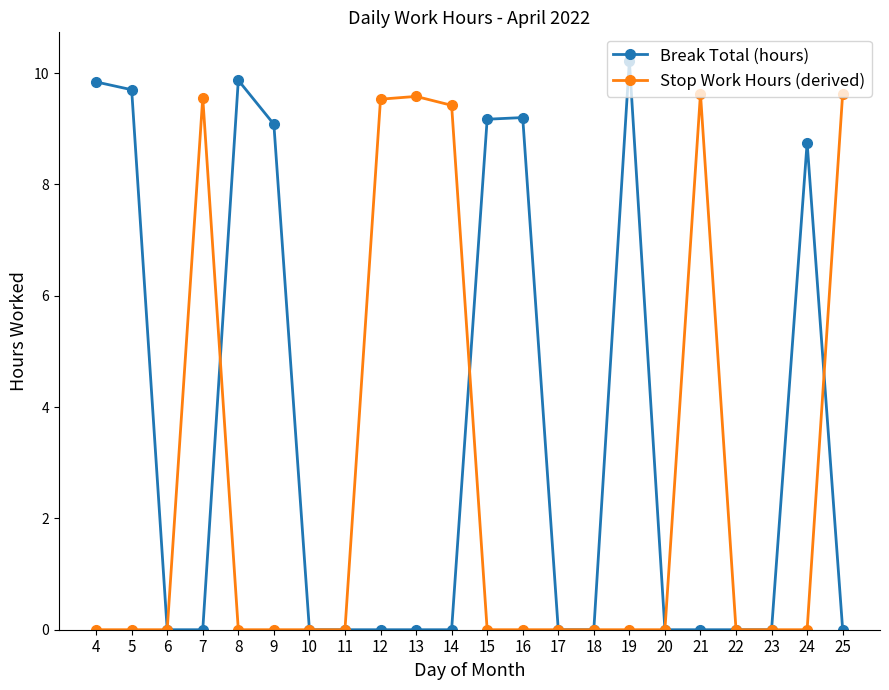

After their last crossing, which series has the higher values: Stop Work Hours (derived) or Break Total (hours)?

Stop Work Hours (derived)